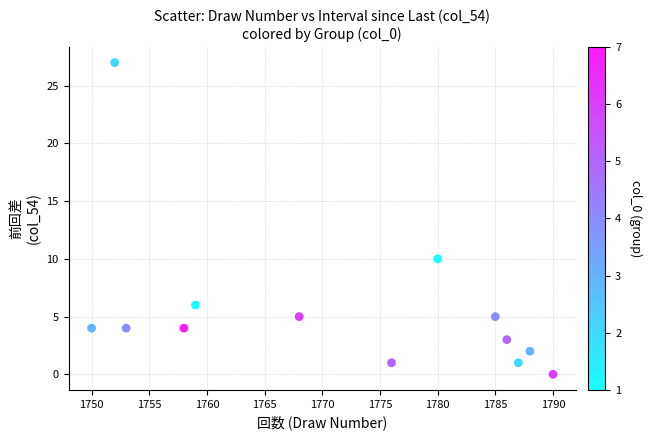

What is the range of Y values (max minus min)?

27